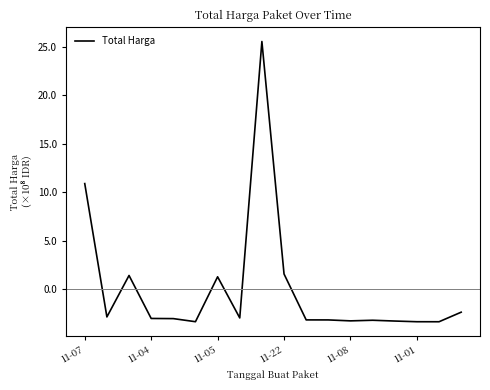

What is the minimum value shown in the chart?

-3.4